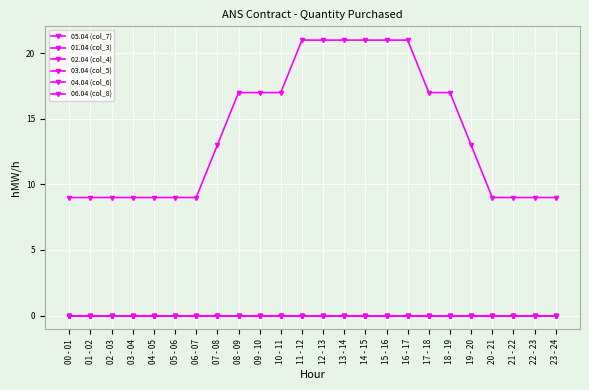

Does the chart have visible grid lines?

Yes